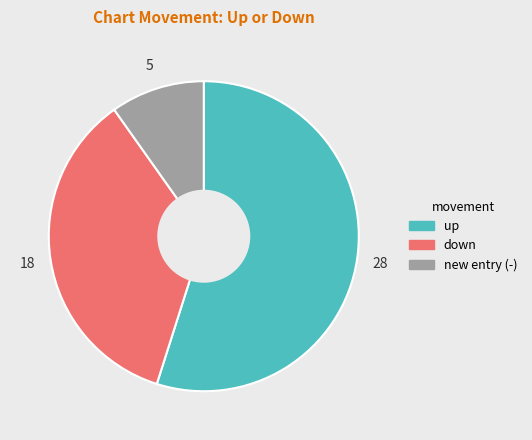

Does any single category account for the majority?

Yes